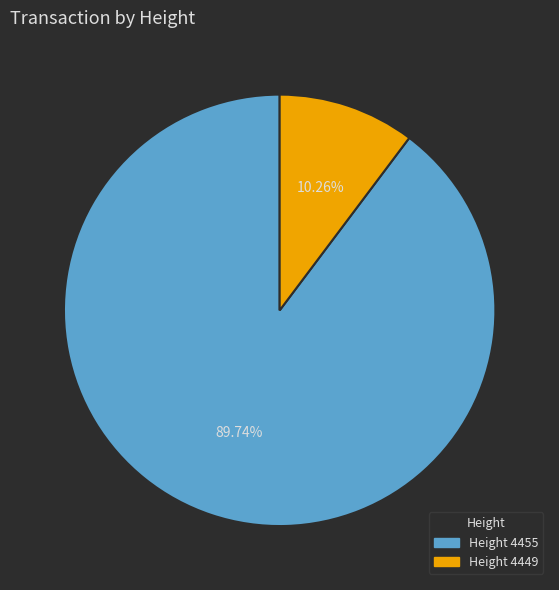

Count the number of slices in the pie.

2